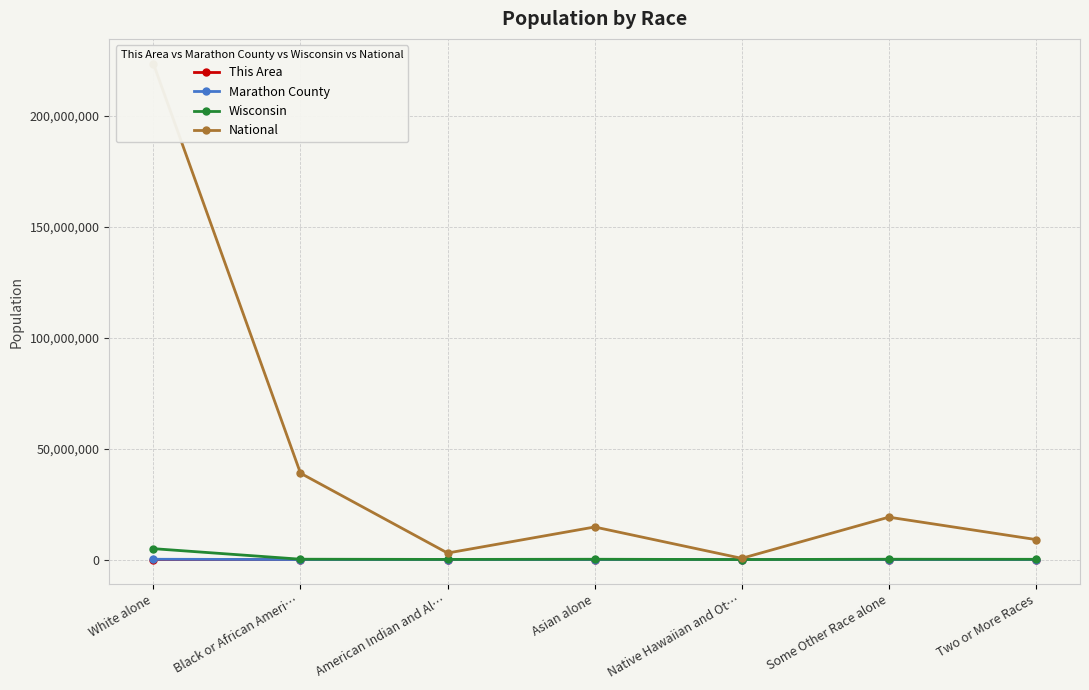

Reading left to right, list all the values displayed in this chart.

This Area: White alone=724	Black or African Ameri…=2	American Indian and Al…=2	Asian alone=13	Native Hawaiian and Ot…=0	Some Other Race alone=5	Two or More Races=4
Marathon County: White alone=122446	Black or African Ameri…=841	American Indian and Al…=634	Asian alone=7146	Native Hawaiian and Ot…=32	Some Other Race alone=1223	Two or More Races=1741
Wisconsin: White alone=4902067	Black or African Ameri…=148359	American Indian and Al…=54526	Asian alone=129234	Native Hawaiian and Ot…=1827	Some Other Race alone=135867	Two or More Races=104317
National: White alone=223553265	Black or African Ameri…=38929319	American Indian and Al…=2932248	Asian alone=14674252	Native Hawaiian and Ot…=540013	Some Other Race alone=19107368	Two or More Races=9009073